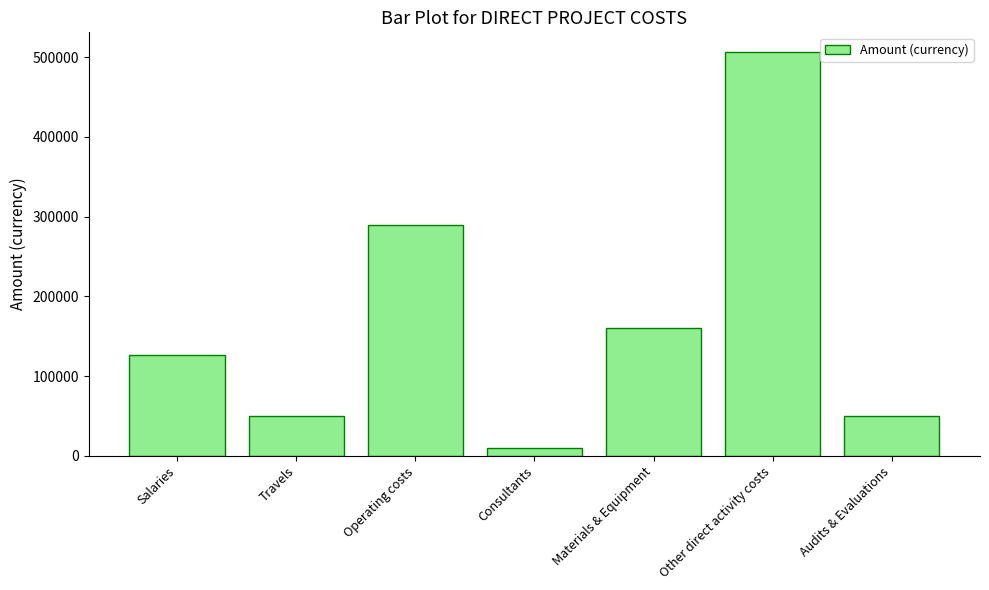

What is the label of the 6th bar from the right?

Travels